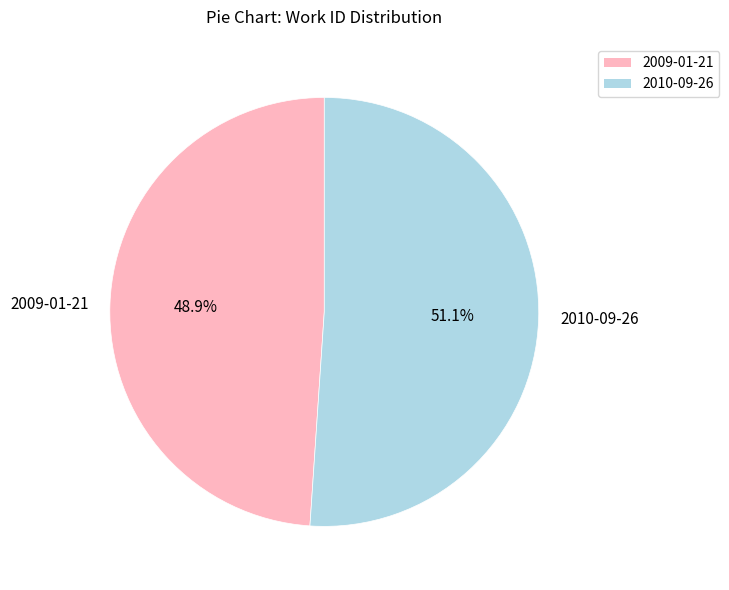

How many slices are in this pie chart?

2